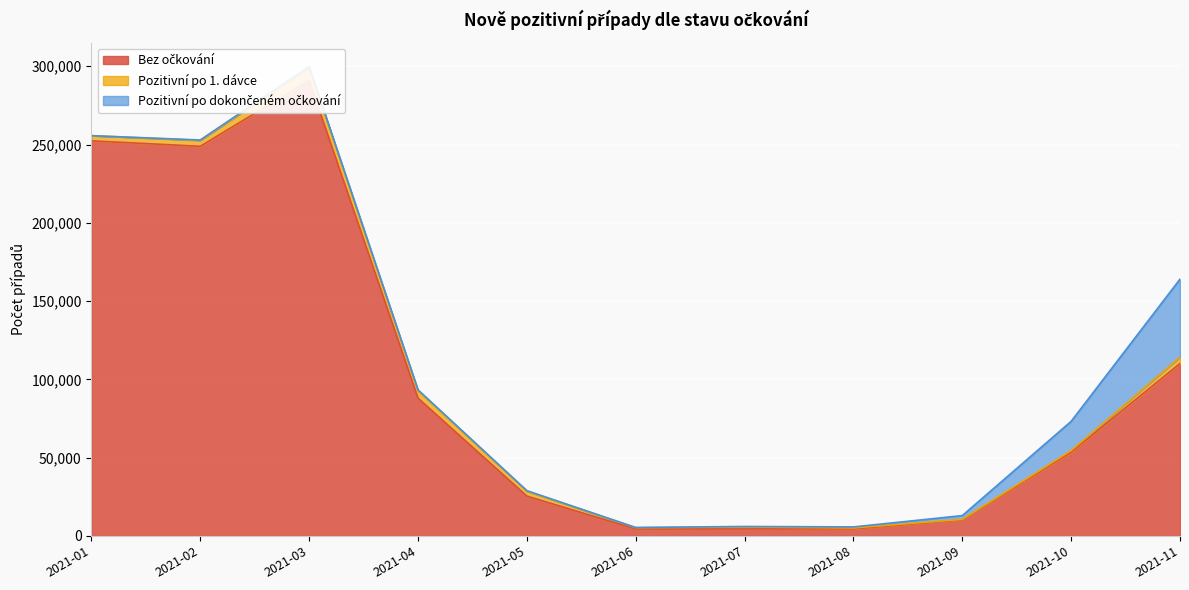

At which label is Bez očkování closest to 147641?

2021-11